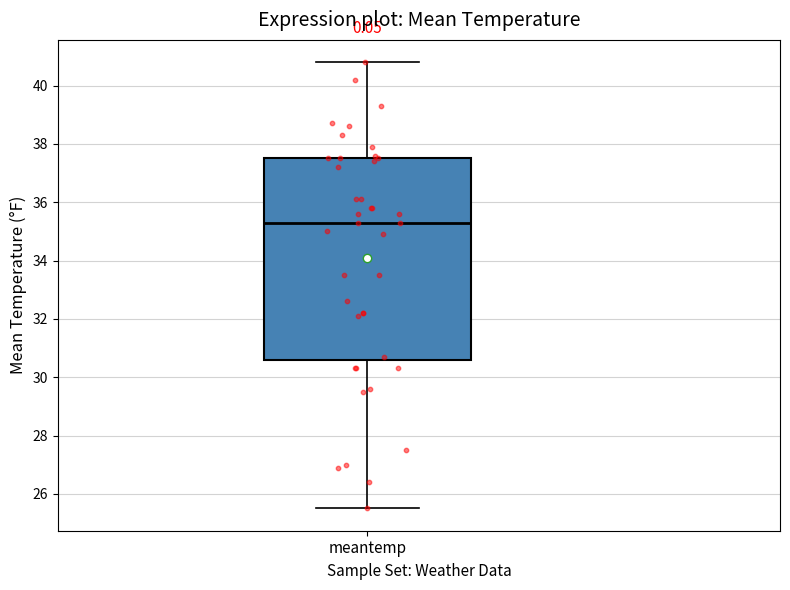

Where is the lower edge of the box for meantemp on the y-axis? The values are not printed on the chart, so give them approximately, as read against the axis.

30.6